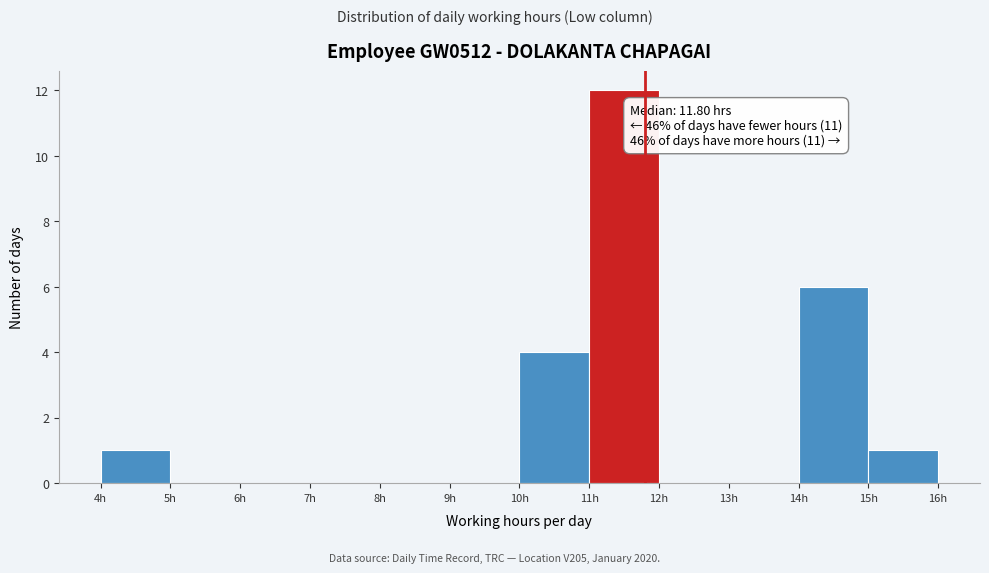

Over which range of the x-axis is the bar tallest?

11 to 12